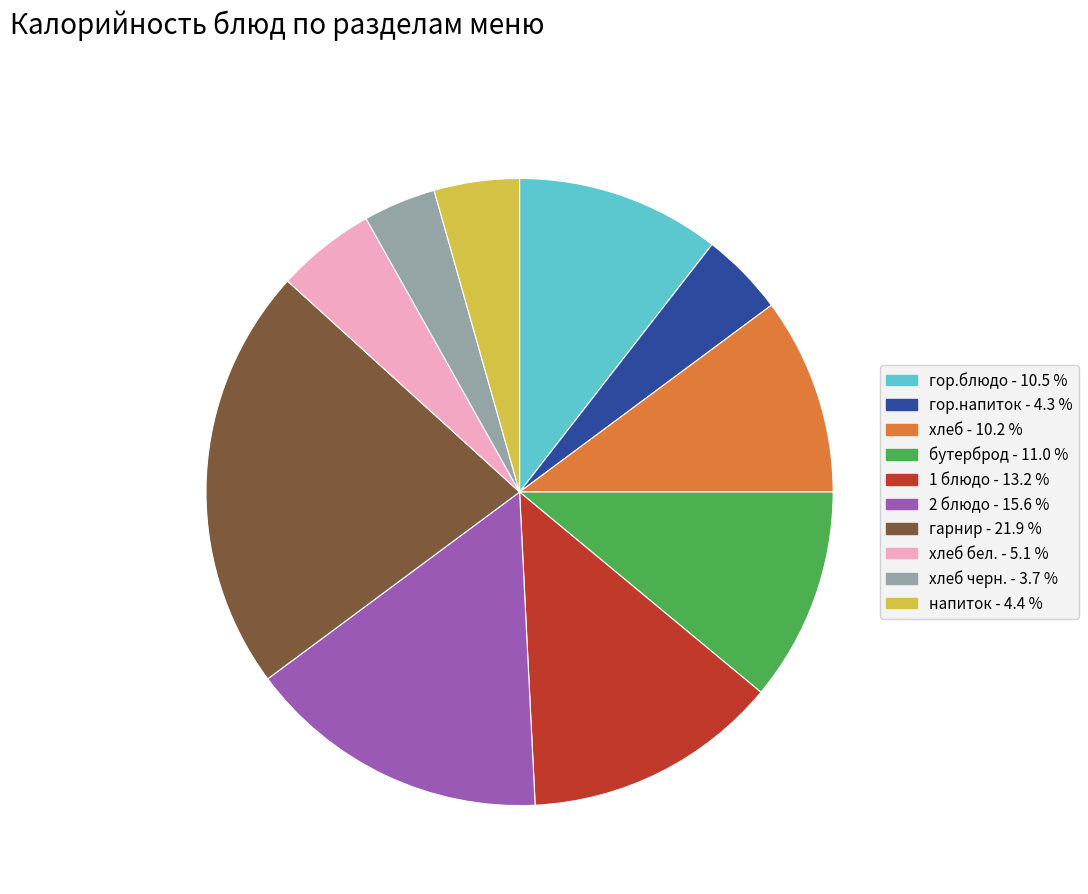

Is there a majority slice in this chart?

No